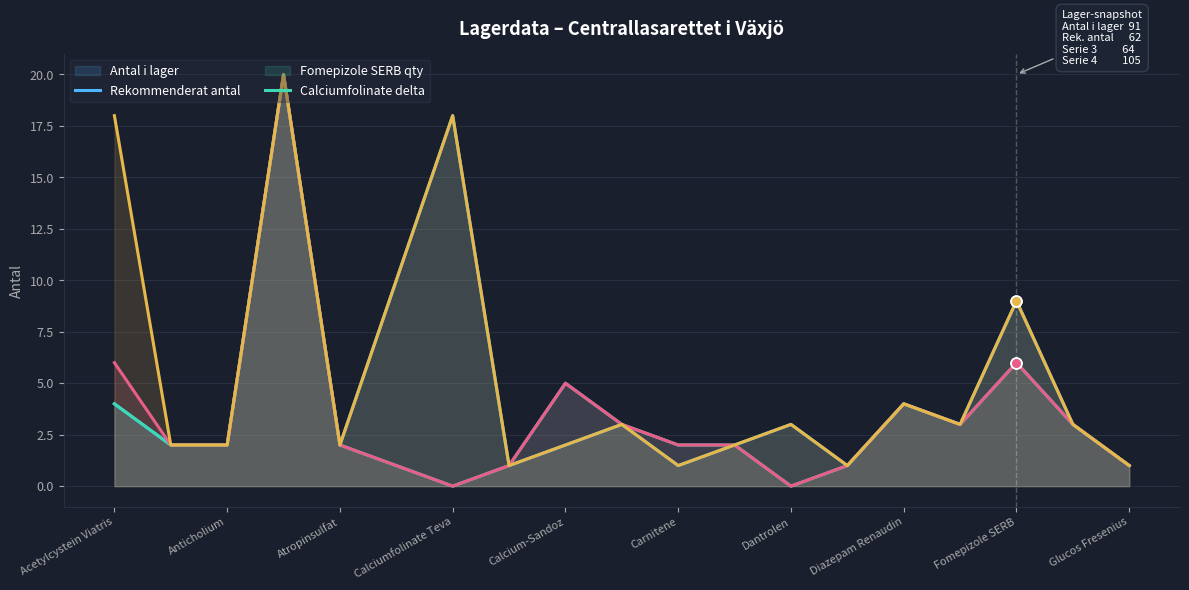

At how many categories does at least one series exceed 10?

3